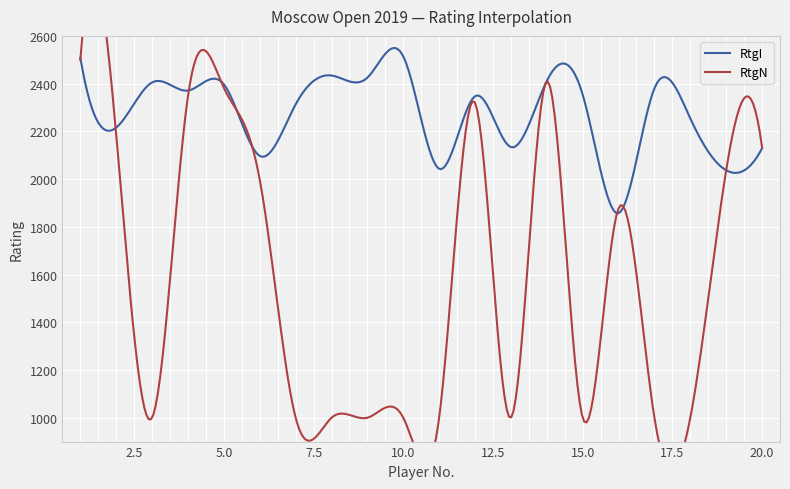

What is the value of the RtgN point at the 1st from the left?

2499